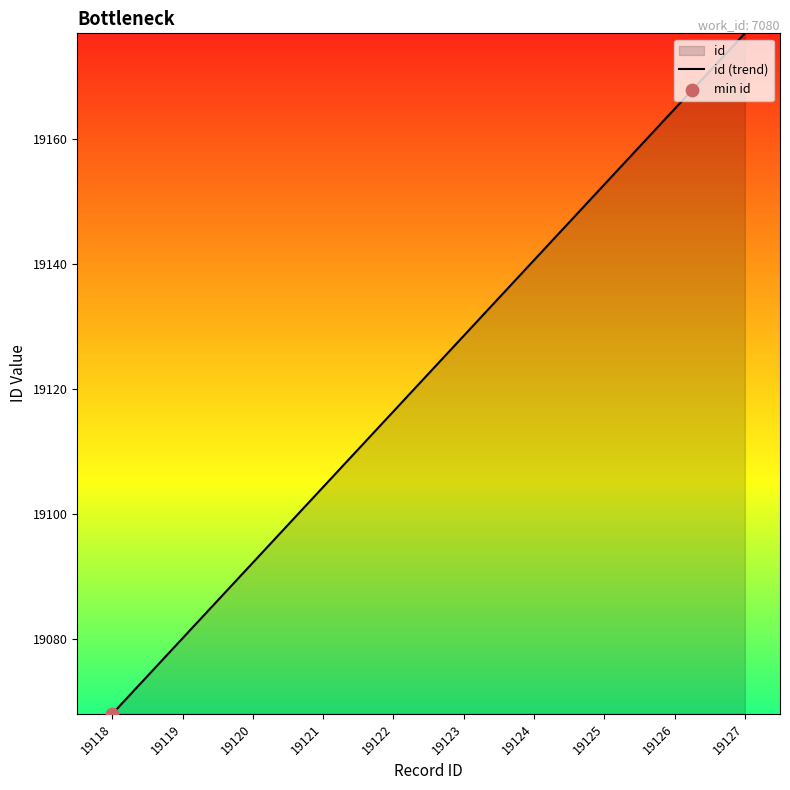

Which has a higher value, 19127 or 19120?

19127